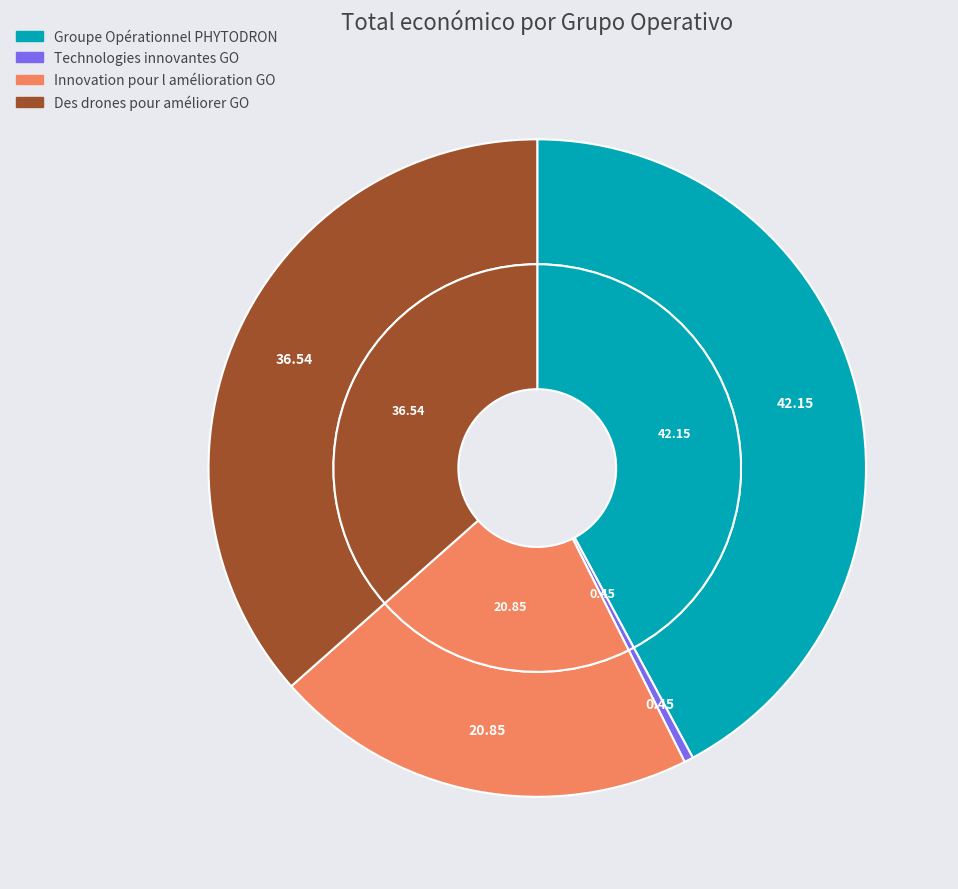

To the nearest percent, what percentage of the pie is Groupe Opérationnel PHYTODRON?

42%